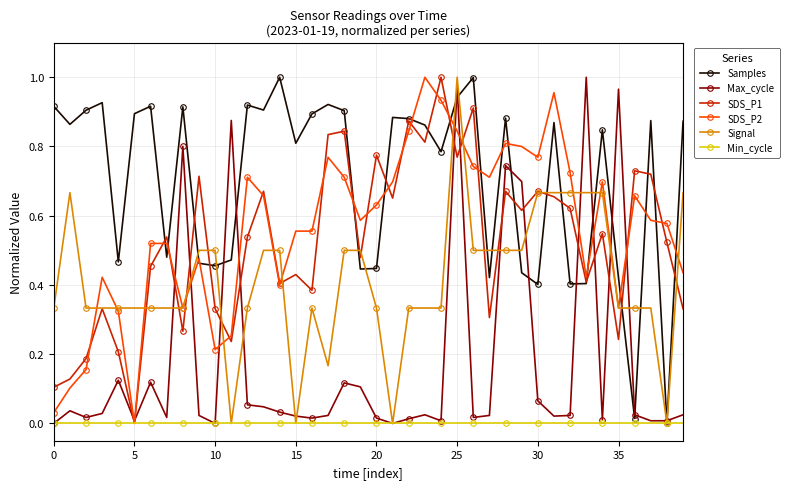

Is this an area chart (filled region under the line)?

No